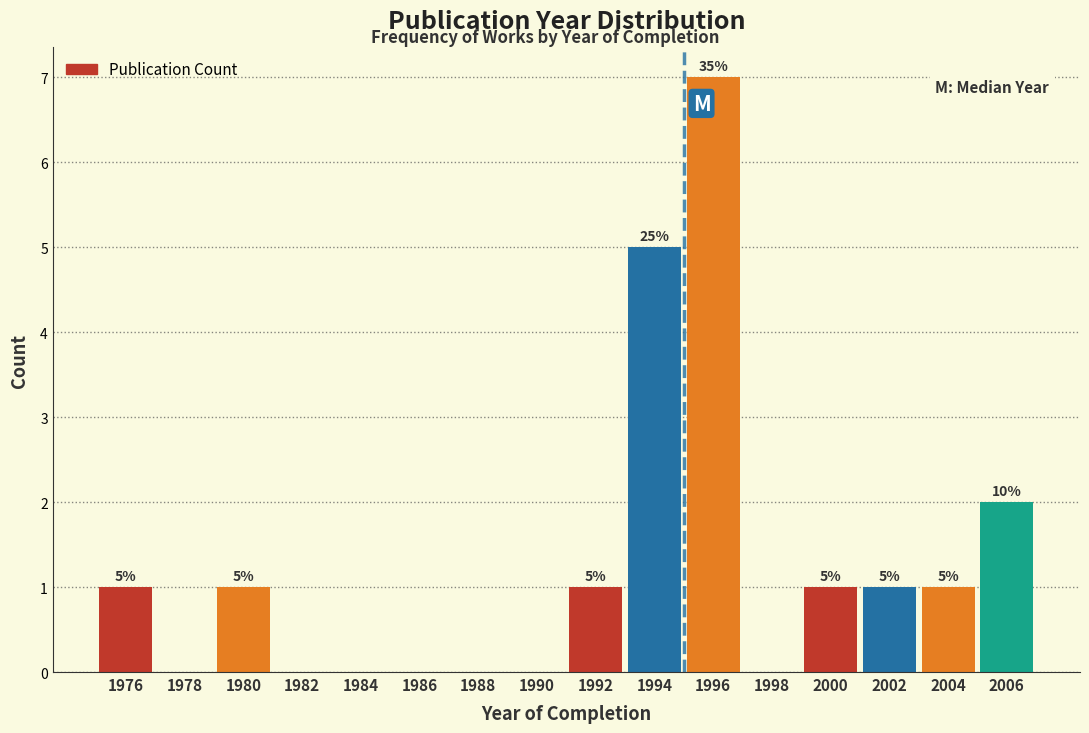

Which range on the x-axis has the tallest bar?

1995 to 1997